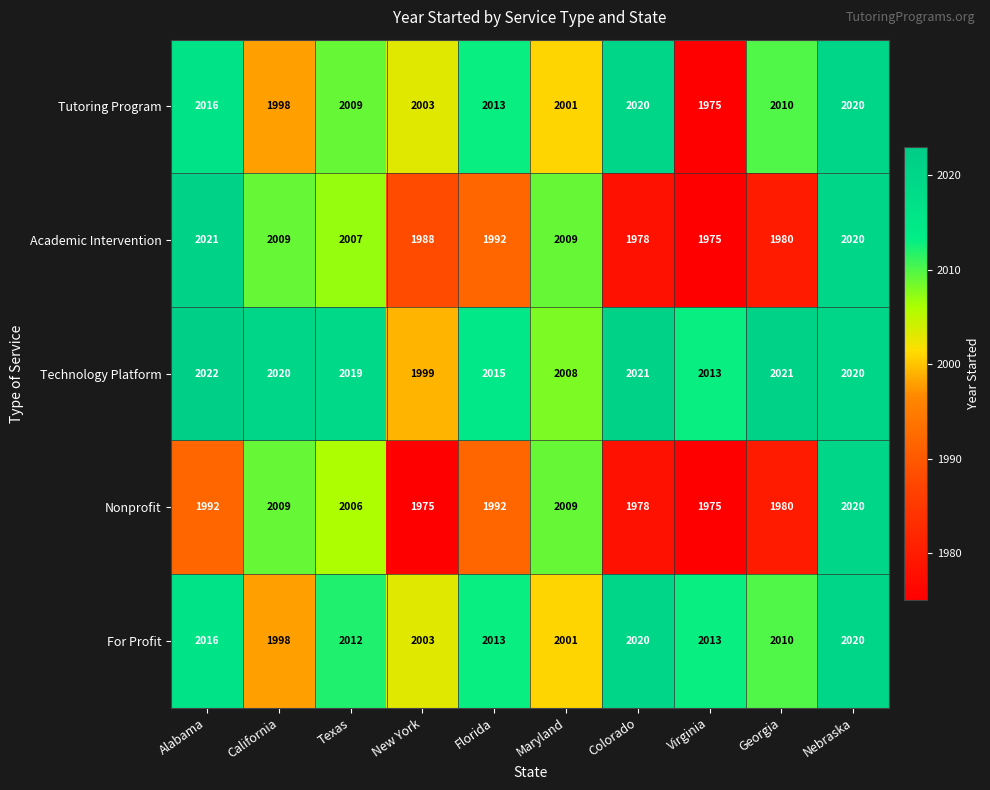

List the series in order of their overall mean, highest first.

Technology Platform, For Profit, Tutoring Program, Academic Intervention, Nonprofit